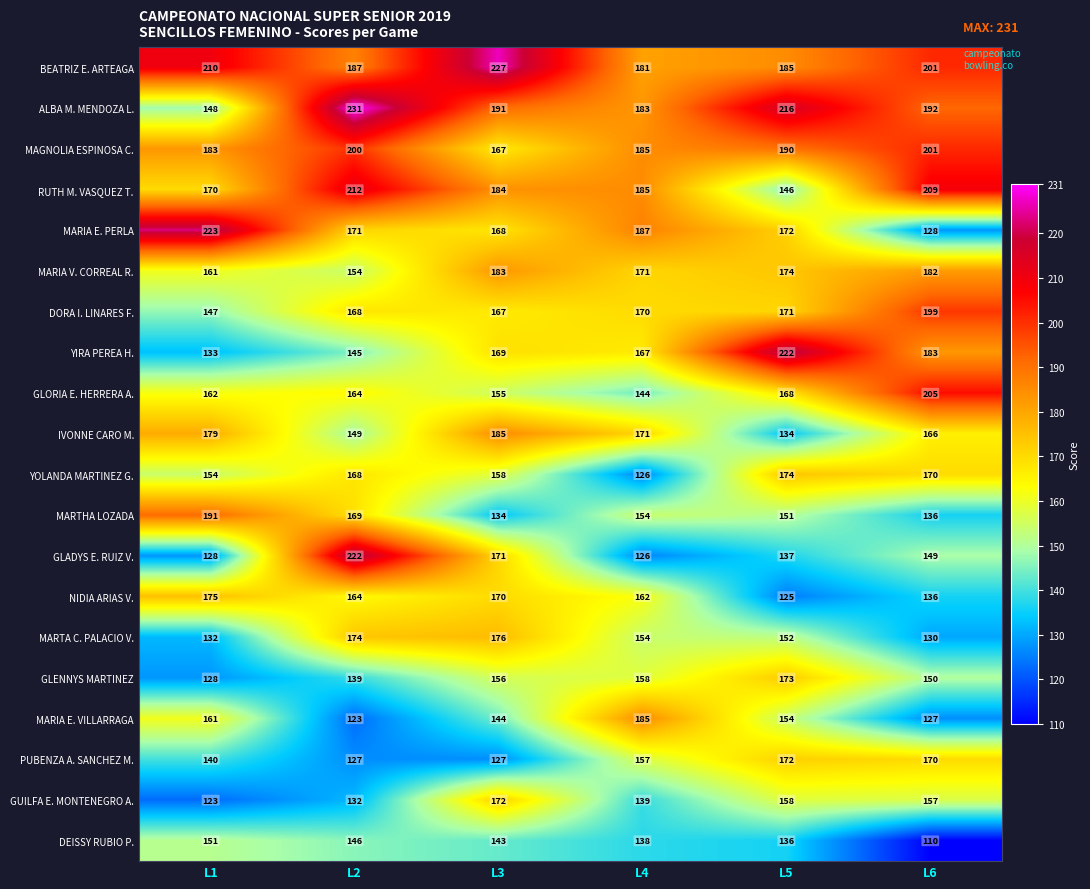

What is the spread (max minus min) of values at L2?

108